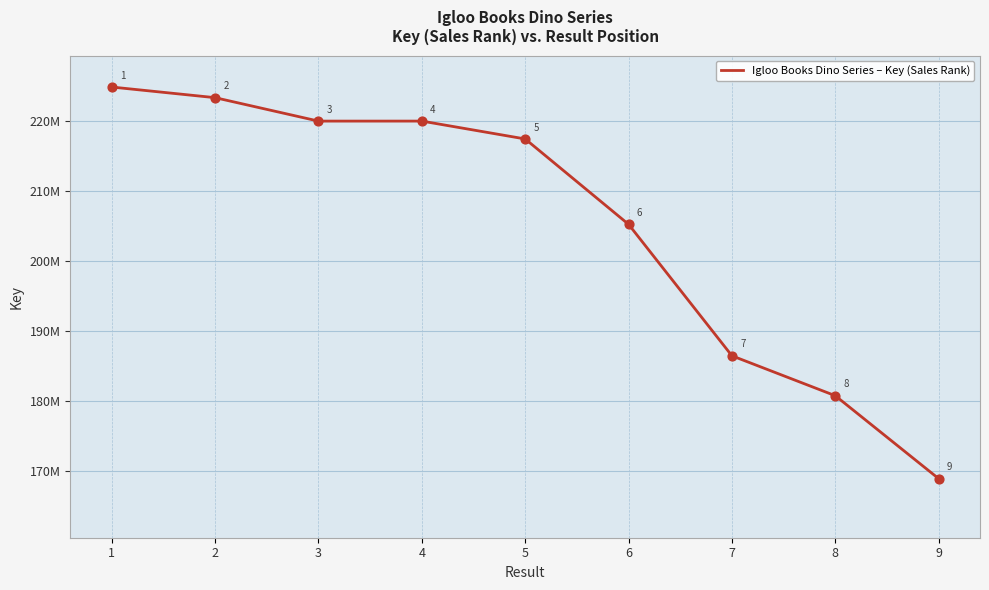

What is the ratio of the value at 4 to the value at 7?

1.2